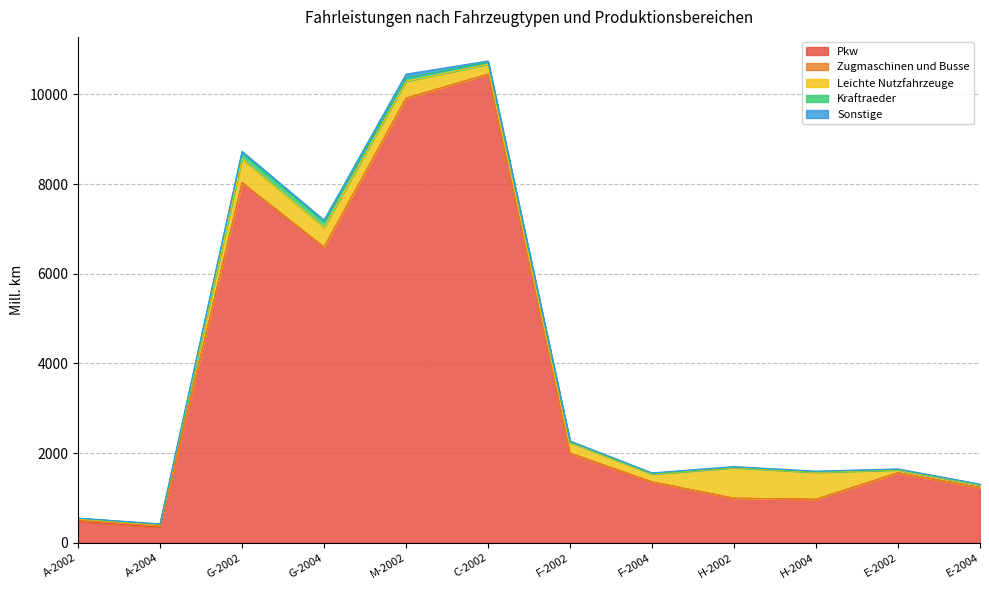

Reading left to right, transcribe all the data shown in this chart.

Pkw: A-2002=477.4	A-2004=349.1	G-2002=8033.2	G-2004=6594.7	M-2002=9915.6	C-2002=10451.9	F-2002=2000.8	F-2004=1357.7	H-2002=994.6	H-2004=970.9	E-2002=1562.4	E-2004=1234.8
Zugmaschinen und Busse: A-2002=27.7	A-2004=31.3	G-2002=0.3	G-2004=0.3	M-2002=0.7	C-2002=0.5	F-2002=0.3	F-2004=0.3	H-2002=1.5	H-2004=1.2	E-2002=0.2	E-2004=0.2
Leichte Nutzfahrzeuge: A-2002=27.3	A-2004=21.2	G-2002=525.9	G-2004=441.2	M-2002=373.7	C-2002=220.9	F-2002=237.8	F-2004=173.8	H-2002=675.8	H-2004=599.7	E-2002=61.1	E-2004=51.5
Kraftraeder: A-2002=14.1	A-2004=13.9	G-2002=136.0	G-2004=129.8	M-2002=80.5	C-2002=50.3	F-2002=13.0	F-2004=12.7	H-2002=13.1	H-2004=14.2	E-2002=11.7	E-2004=11.8
Sonstige: A-2002=5.5	A-2004=5.5	G-2002=36.4	G-2004=31.0	M-2002=81.4	C-2002=21.4	F-2002=19.0	F-2004=14.7	H-2002=15.3	H-2004=12.2	E-2002=12.7	E-2004=10.2